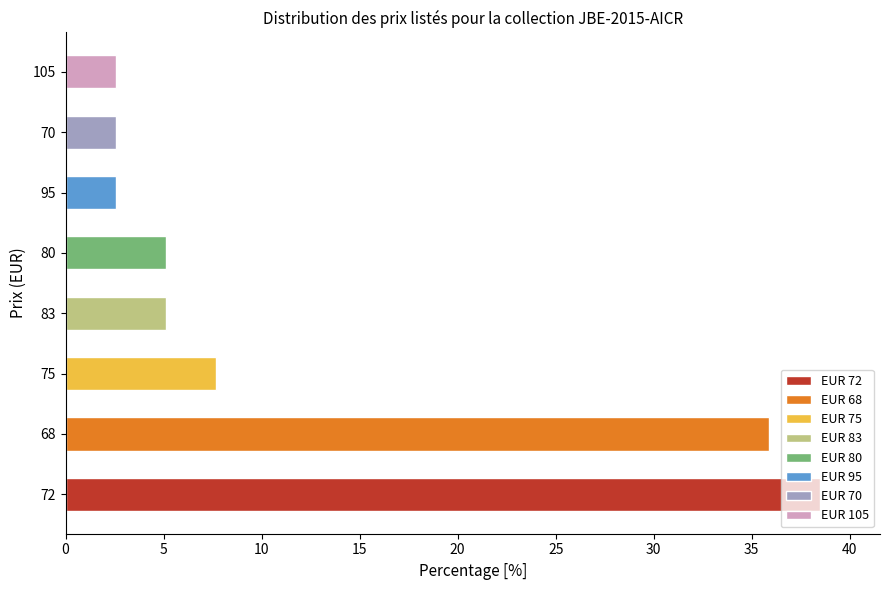

Is it true that the value at 70 is 1.2?

False